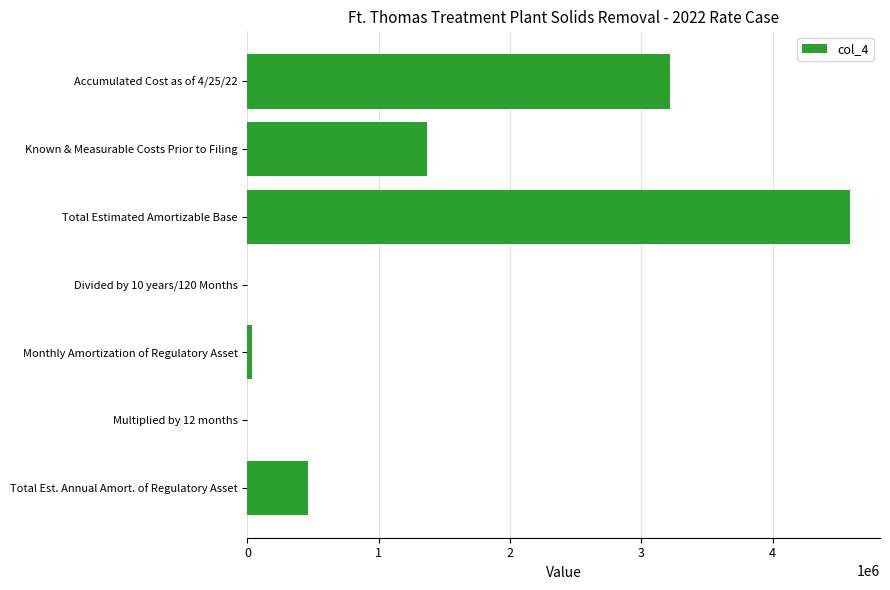

What is the sum of the values at Total Est. Annual Amort. of Regulatory Asset and Known & Measurable Costs Prior to Filing?

1826419.2